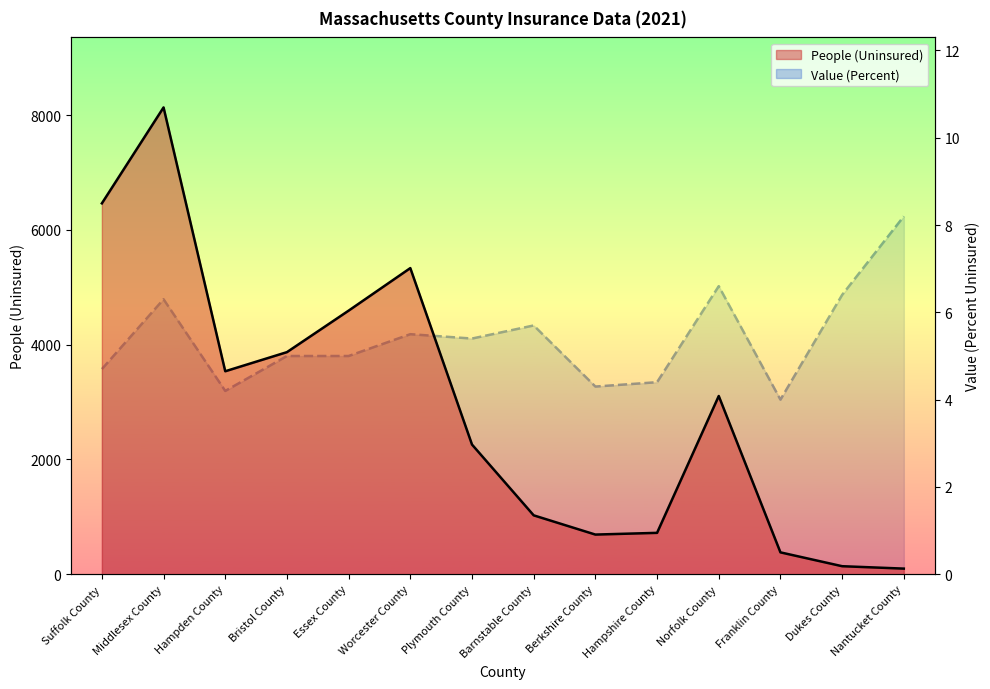

Where is the first local minimum for Value (Percent)?

Hampden County